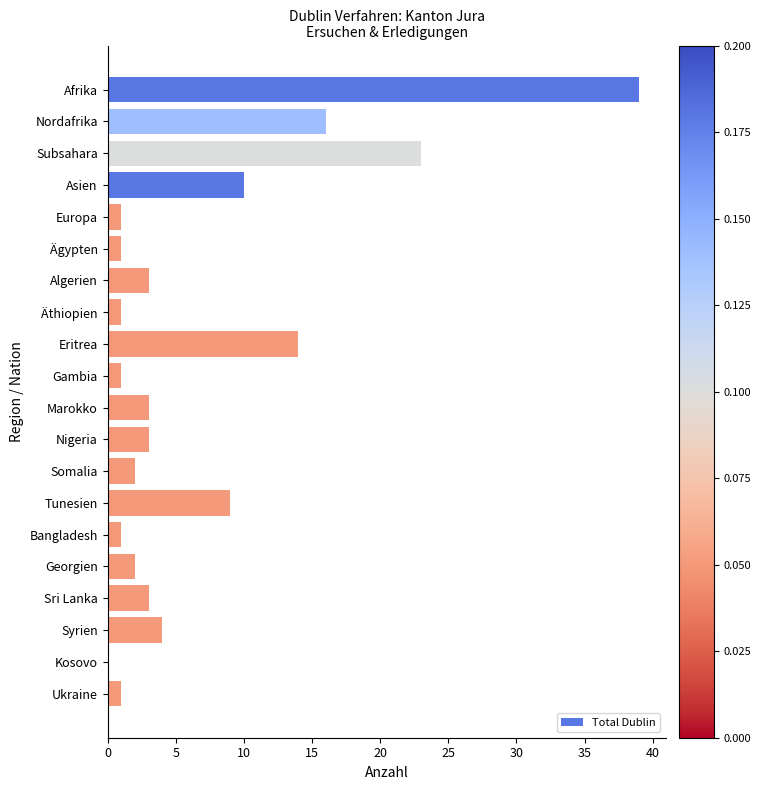

Where is the data nearest to the value 19?

Nordafrika